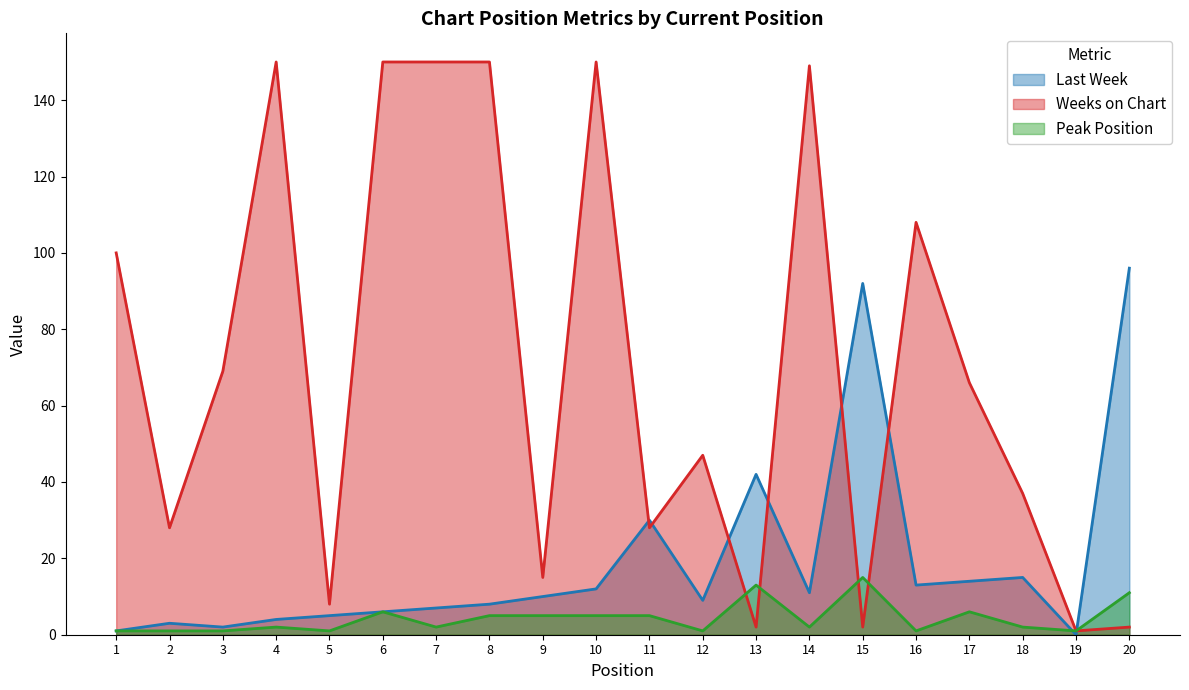

At which category is the sum across all series the highest?

10